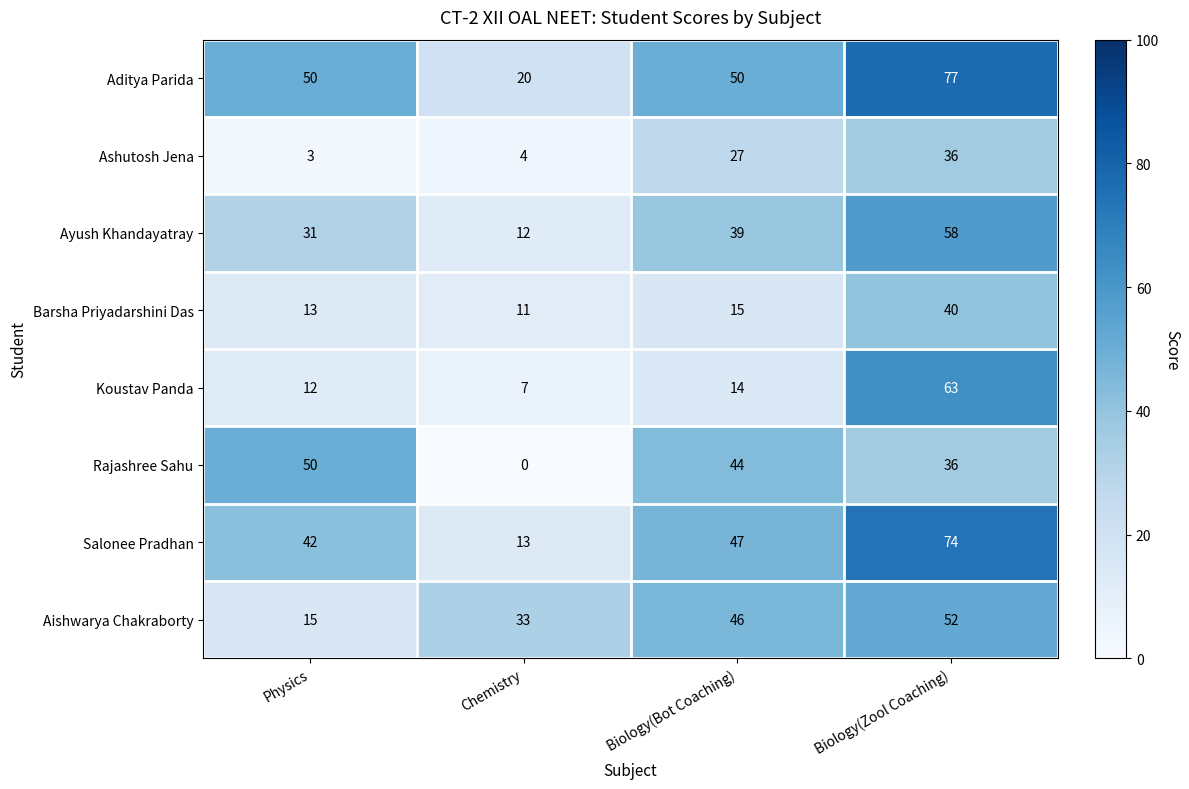

Which series changed the most between Physics and Biology(Bot Coaching)?

Aishwarya Chakraborty